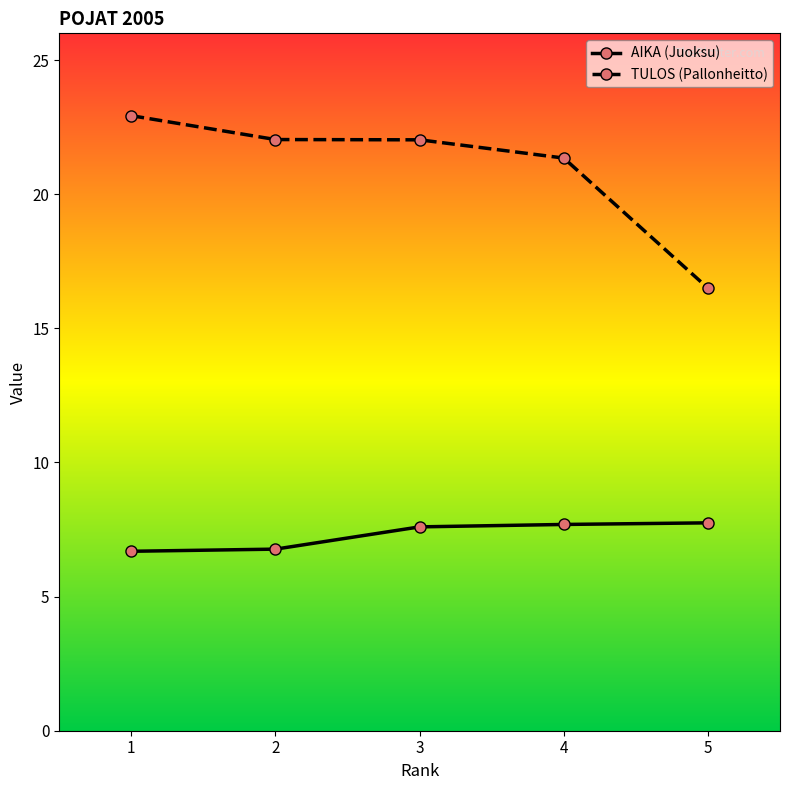

What is the sum of all AIKA (Juoksu) values?

36.5